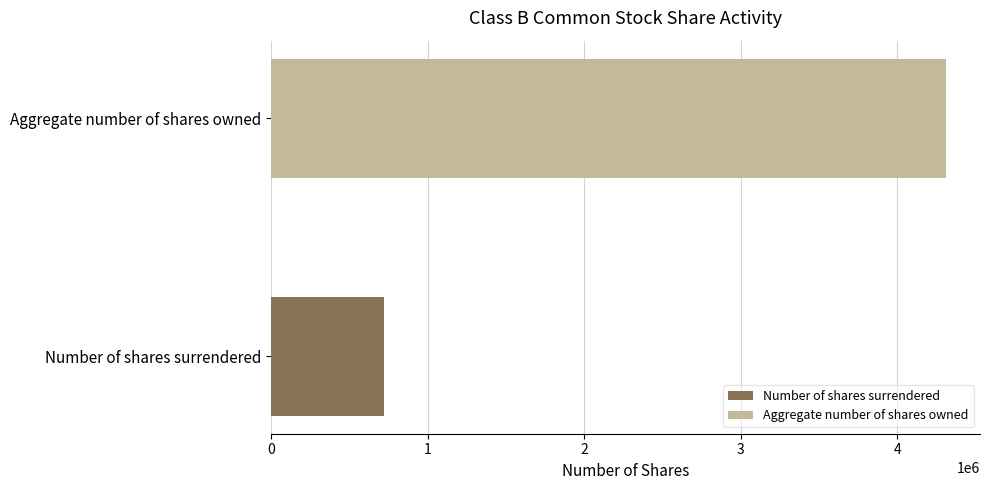

List the series in order of their peak value, lowest first.

Number of shares surrendered, Aggregate number of shares owned